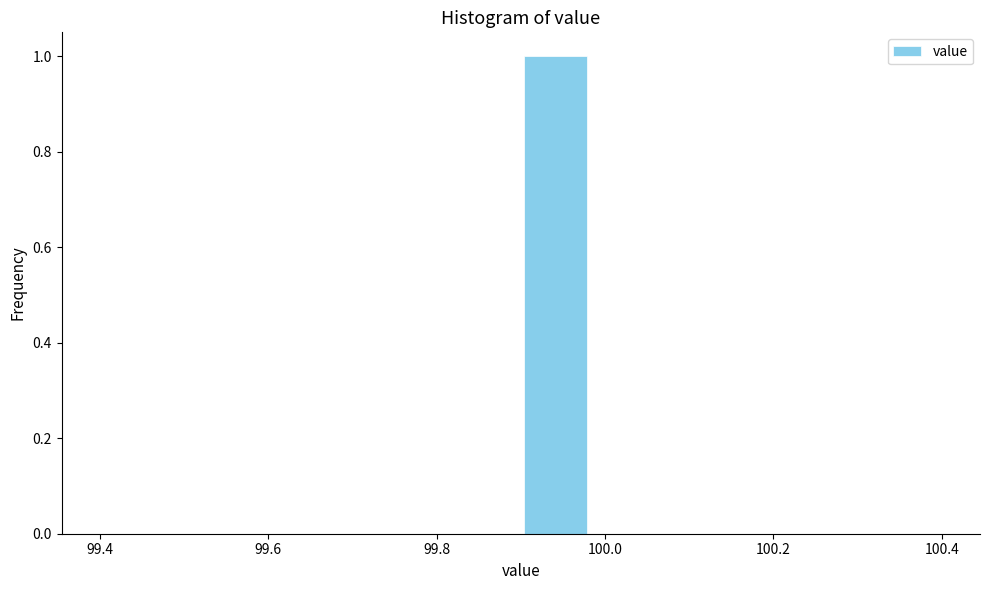

Reading left to right, transcribe this chart: for each bar, give the range it covers on the x-axis and its height. Neither the bar edges nor the heights are printed on the chart, so give them approximately, as read against the axes.

99.40 to 99.48: 0
99.48 to 99.56: 0
99.56 to 99.66: 0
99.66 to 99.74: 0
99.74 to 99.82: 0
99.82 to 99.90: 0
99.90 to 99.98: 1
99.98 to 100.06: 0
100.06 to 100.16: 0
100.16 to 100.24: 0
100.24 to 100.32: 0
100.32 to 100.40: 0